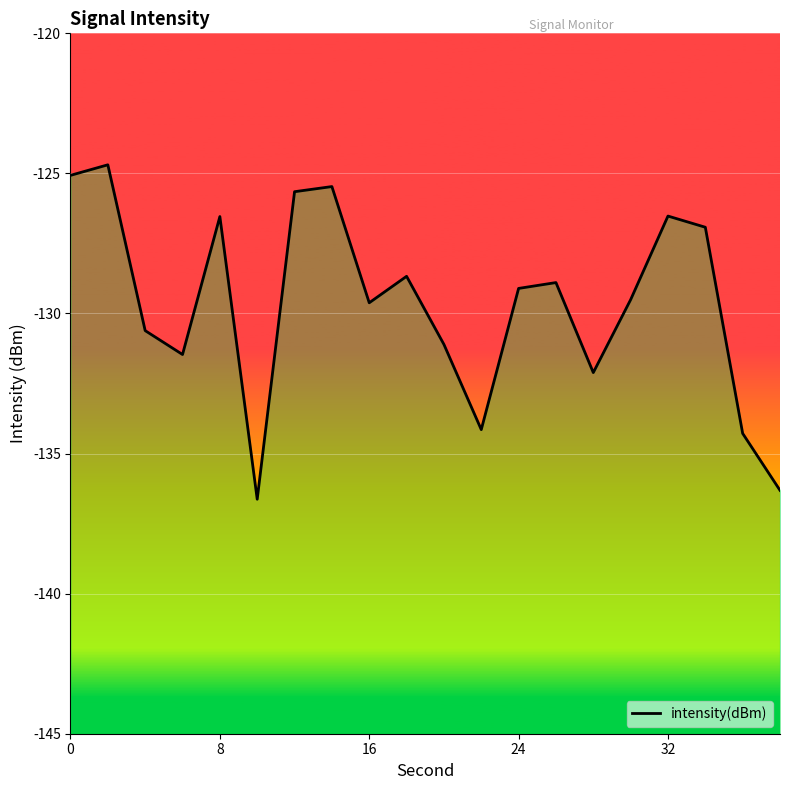

How many lines are shown in the chart?

1